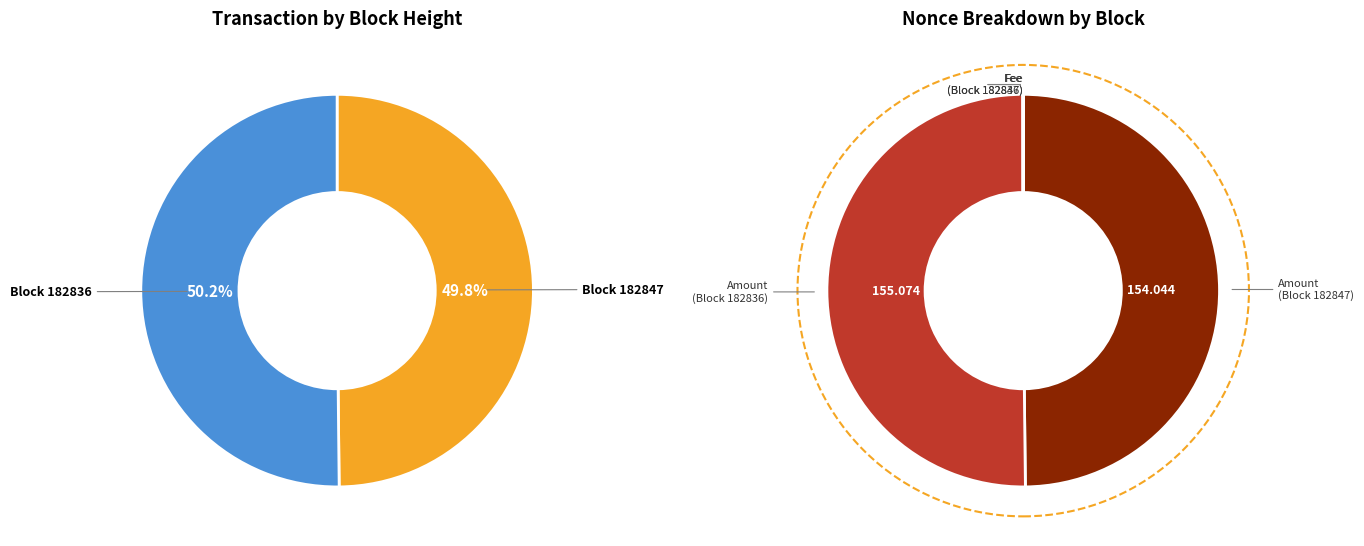

How many slices are in this pie chart?

2